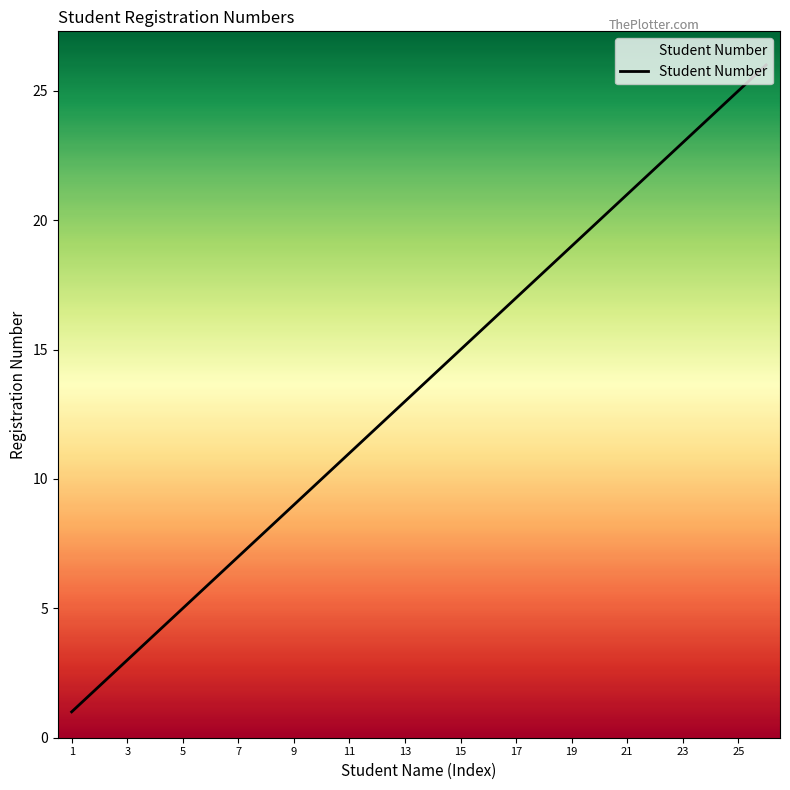

How many values are below 14?

13